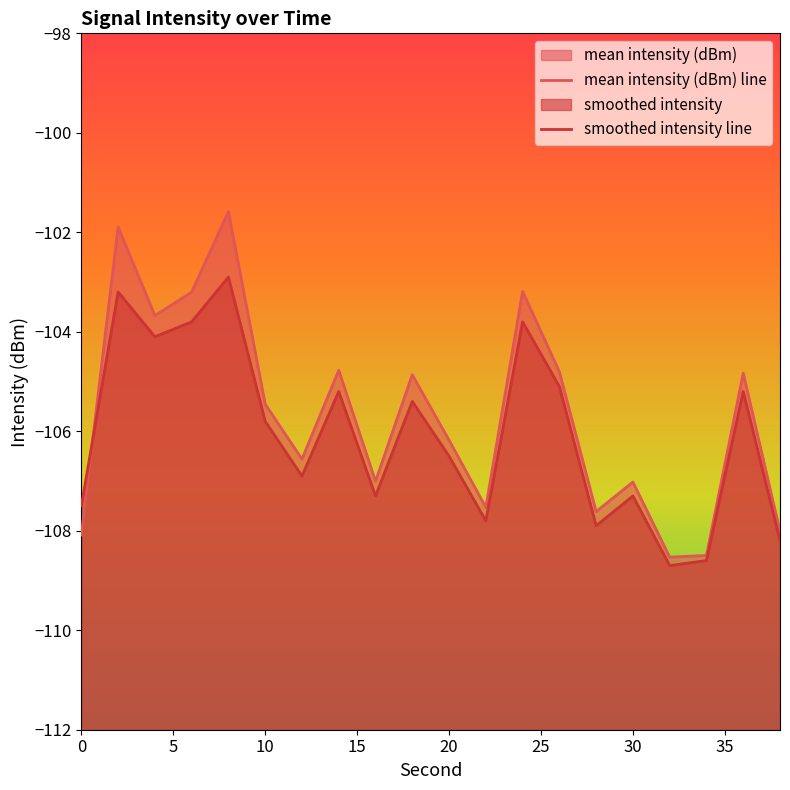

Is the value of smoothed intensity line at 5 greater than the value of mean intensity (dBm) line at 11?

Yes